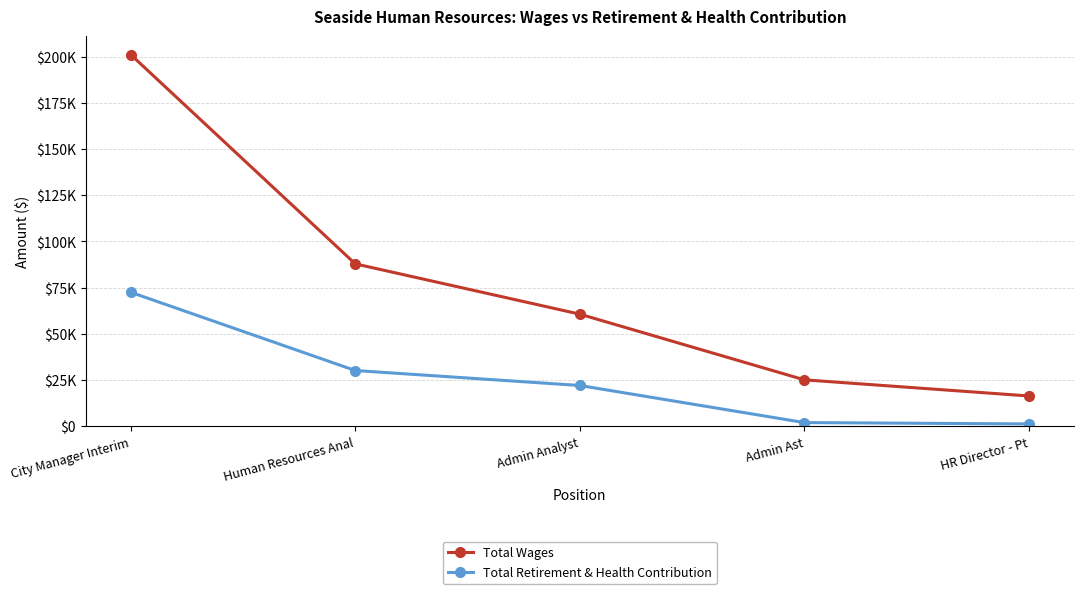

Where is Total Wages nearest to the value 108749?

Human Resources Anal